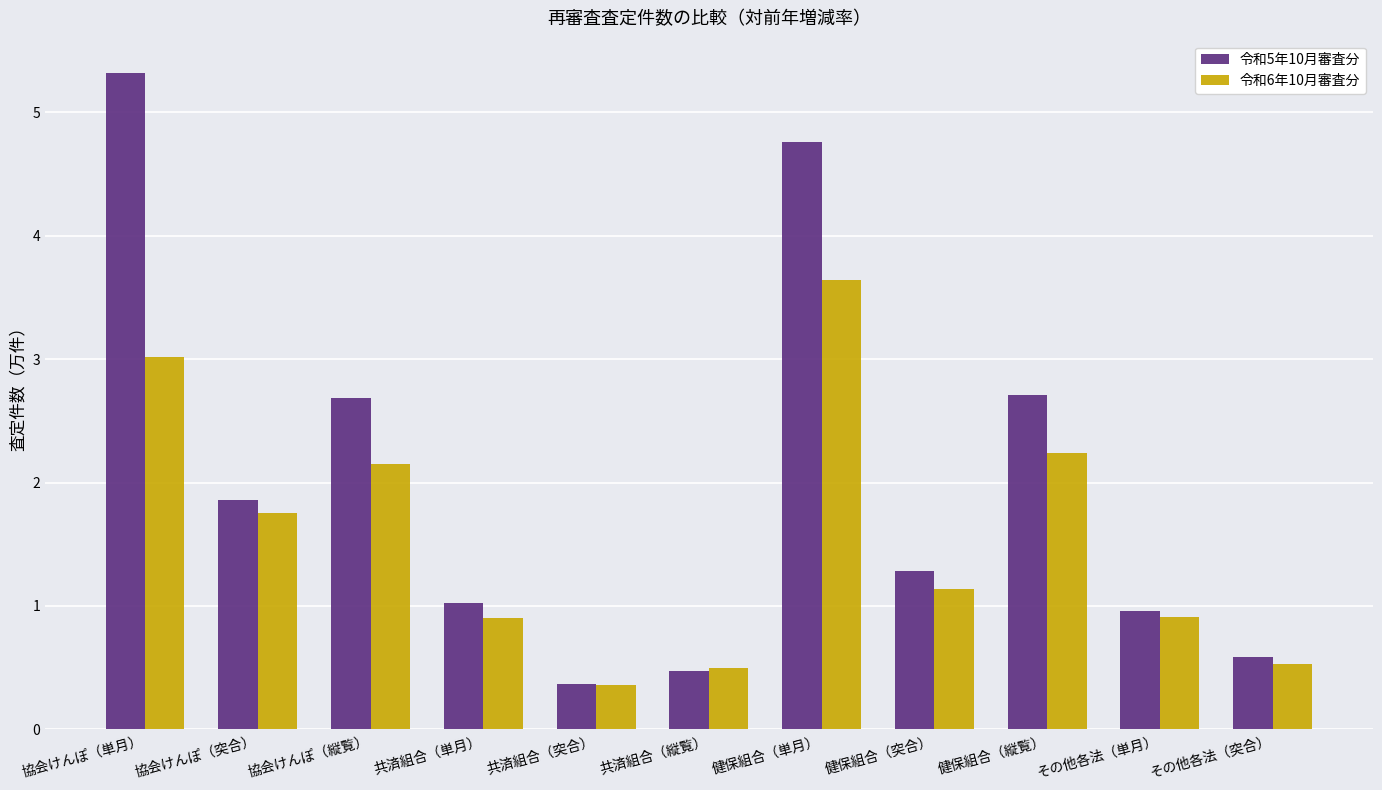

At how many categories does at least one series exceed 3?

2